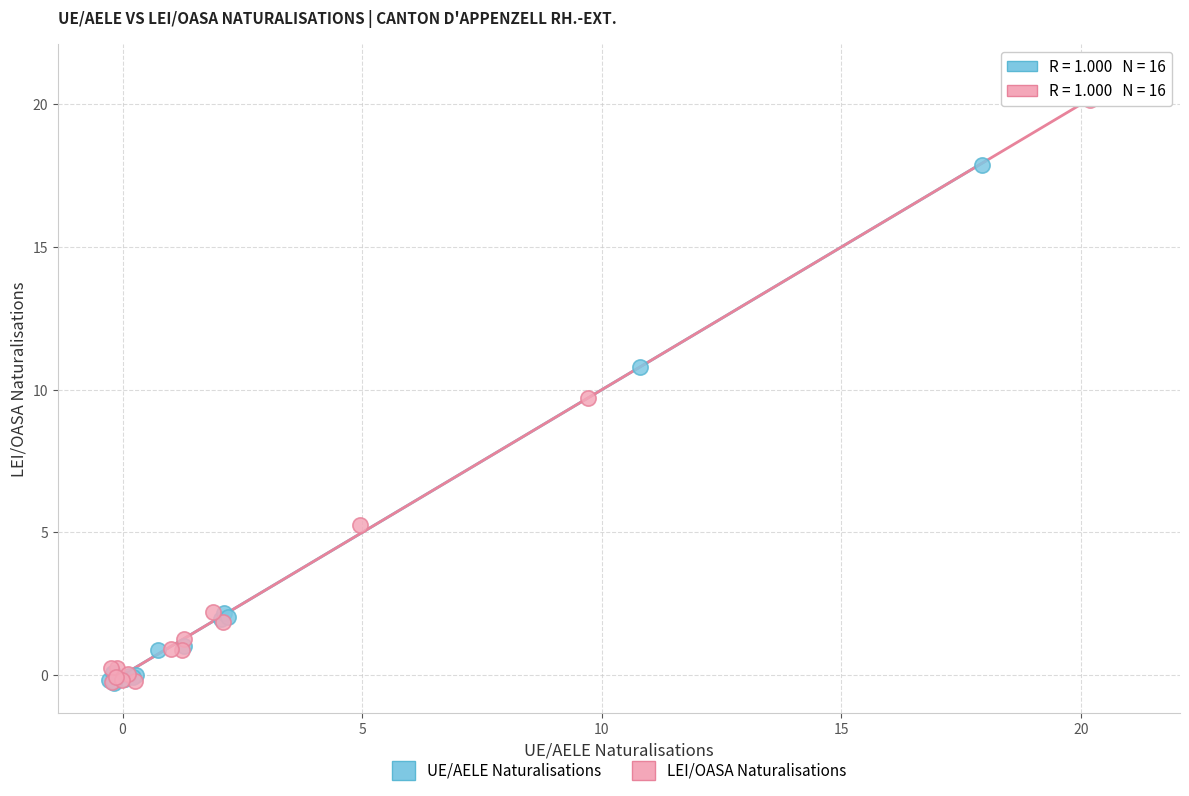

Which series has the widest spread of Y values?

LEI/OASA Naturalisations